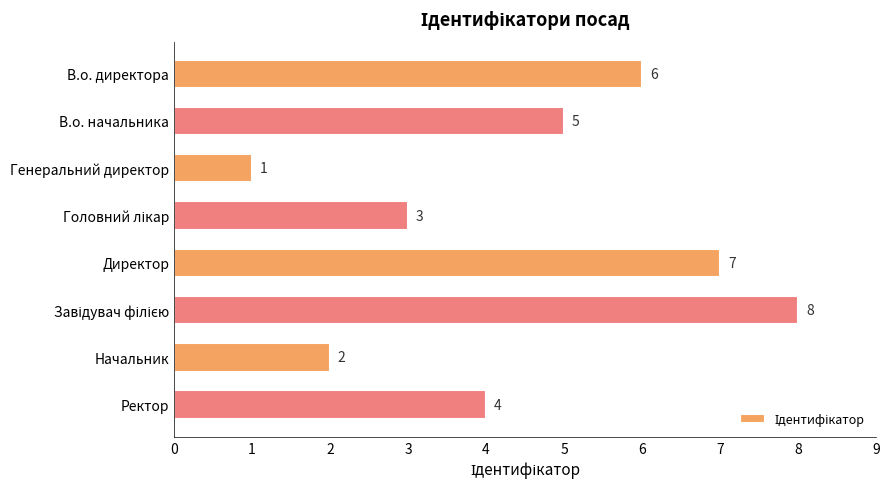

Count the values in the range 3 to 7.

5